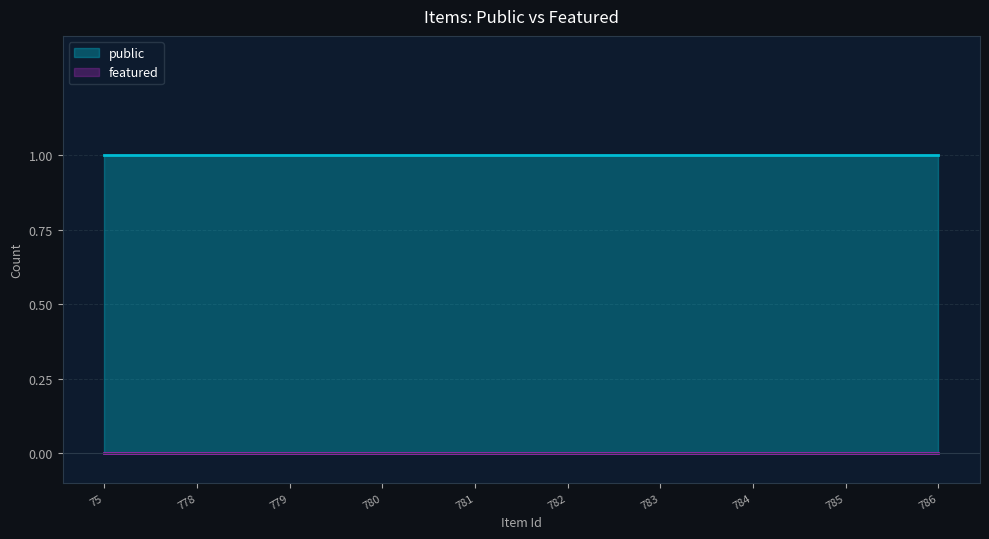

True or false: public and featured cross at least once.

False